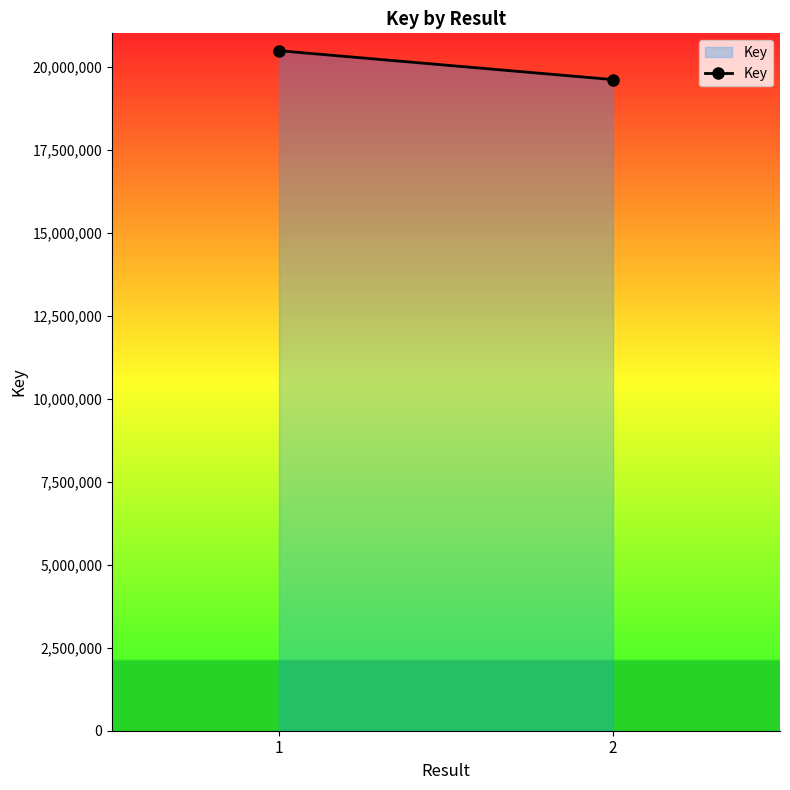

How many distinct data groups are displayed?

1